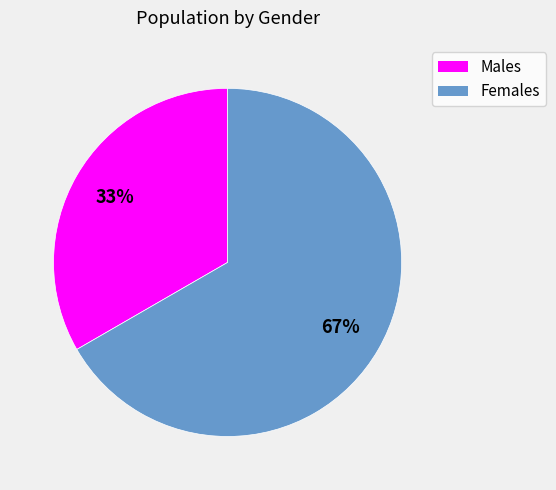

To the nearest percent, what is the average slice percentage?

50%